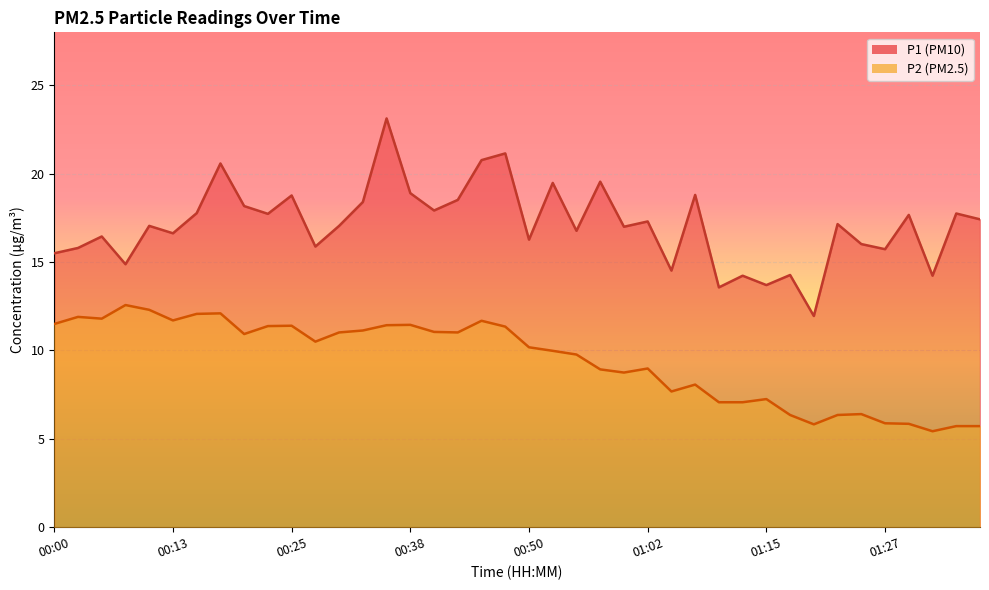

What is the label of the 40th point from the right?

00:00